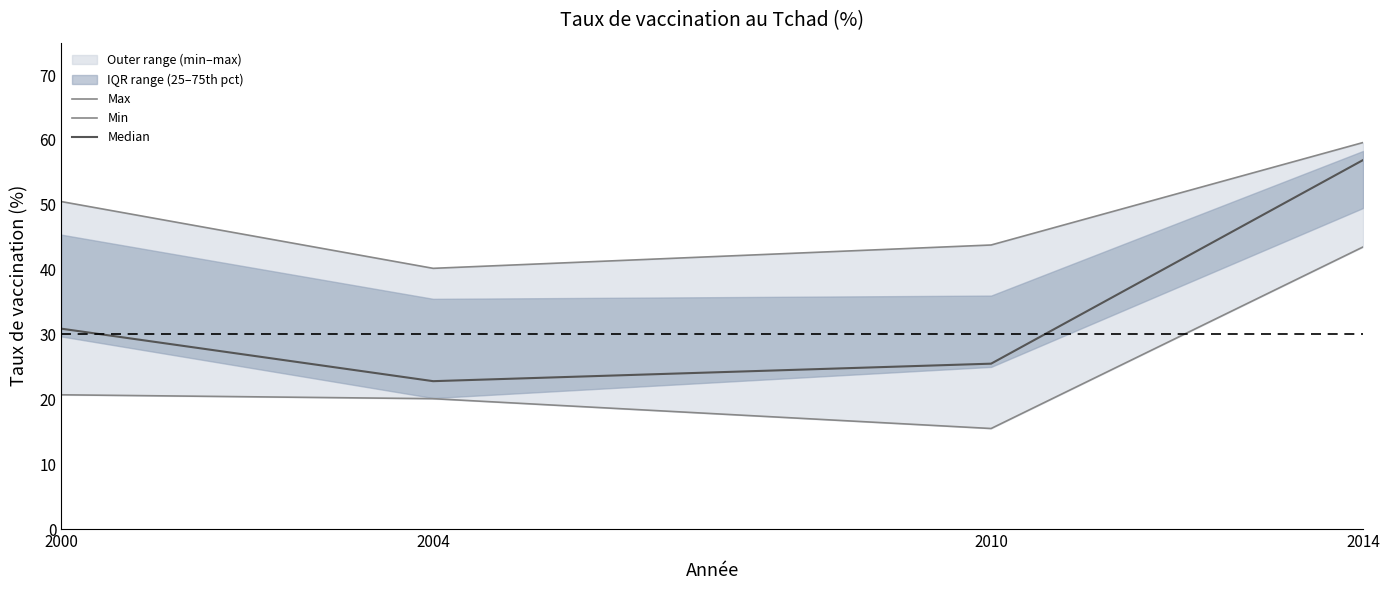

The value of Max at 2000 is 90.0. True or false?

False